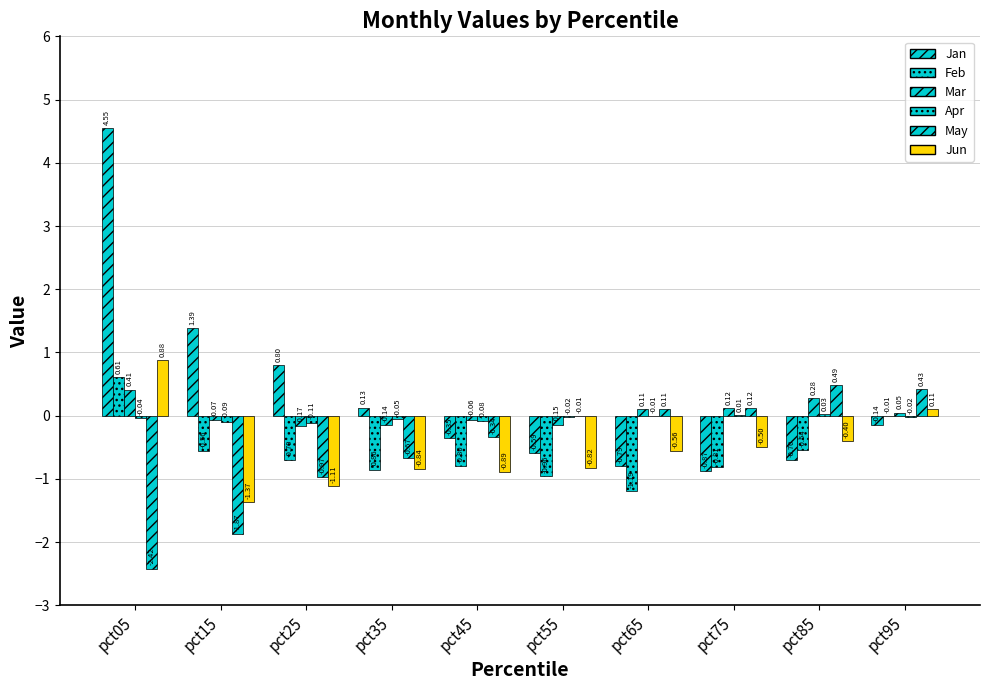

Are the bars grouped side by side (vs. stacked)?

Yes